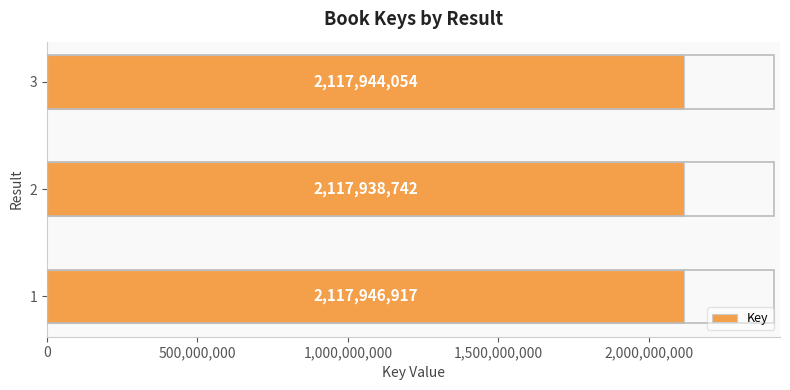

Are the bars grouped side by side (vs. stacked)?

No